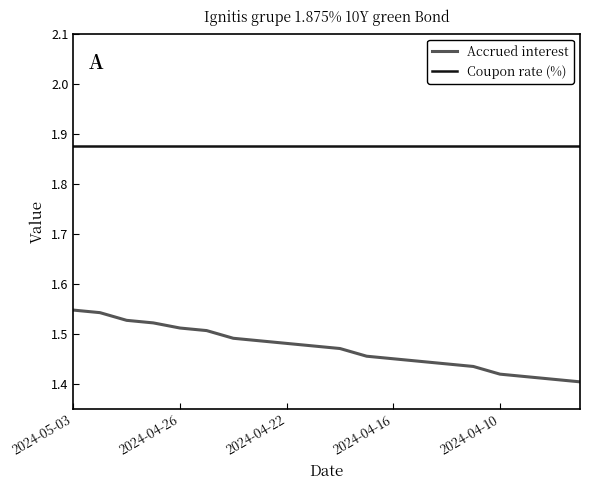

Rank the series by their maximum value, from lowest to highest.

Accrued interest, Coupon rate (%)